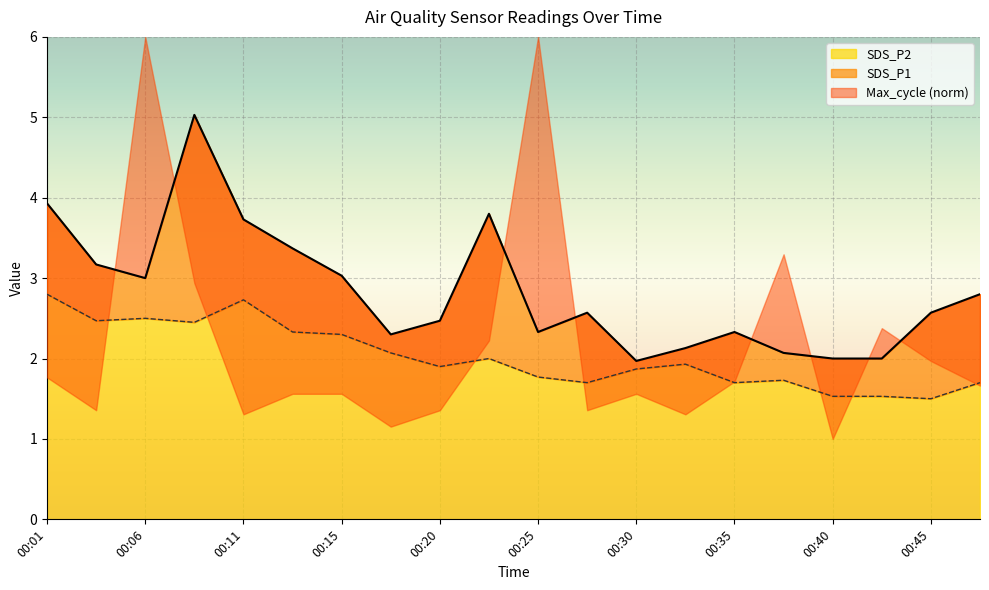

How many values in the SDS_P1 series are below 2?

1